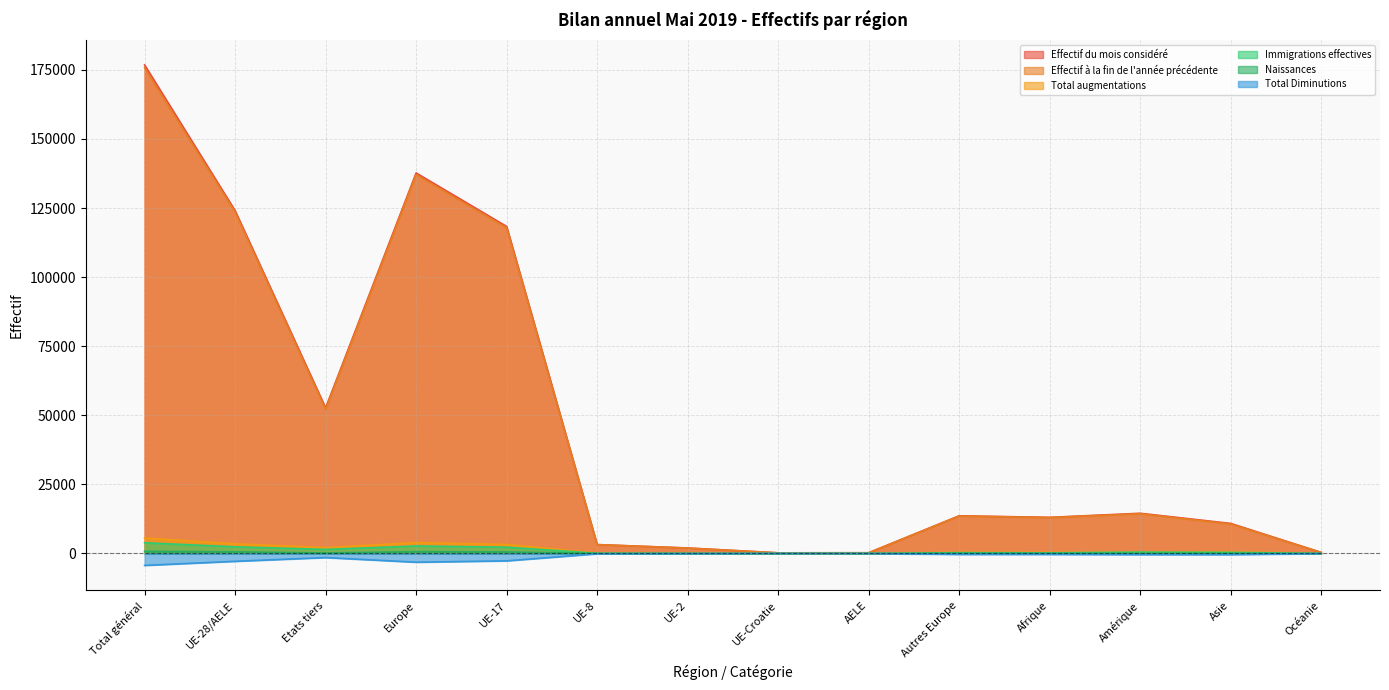

At how many categories does at least one series exceed 122906?

3